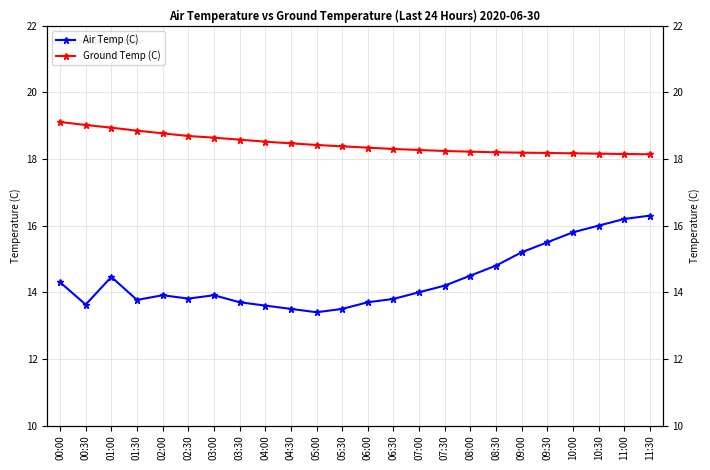

What is the label of the 23rd point from the right?

00:30